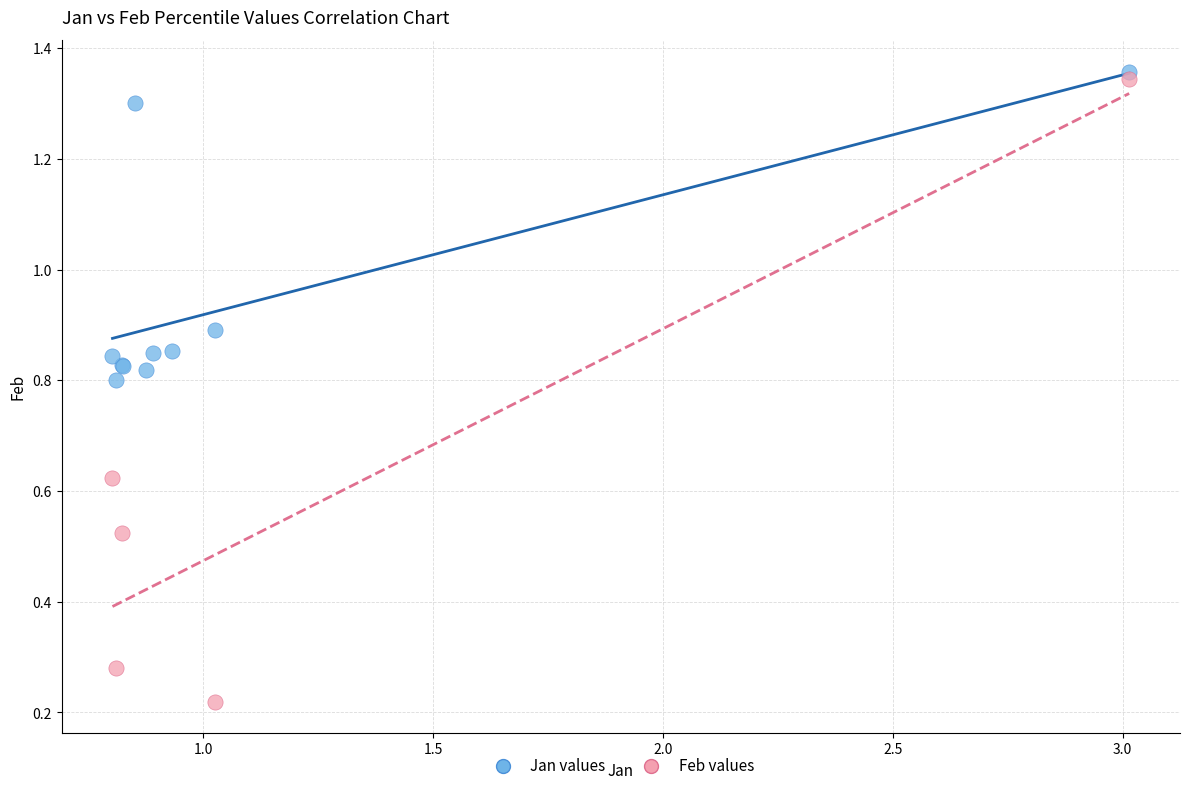

Which series has the widest spread of Y values?

Feb values